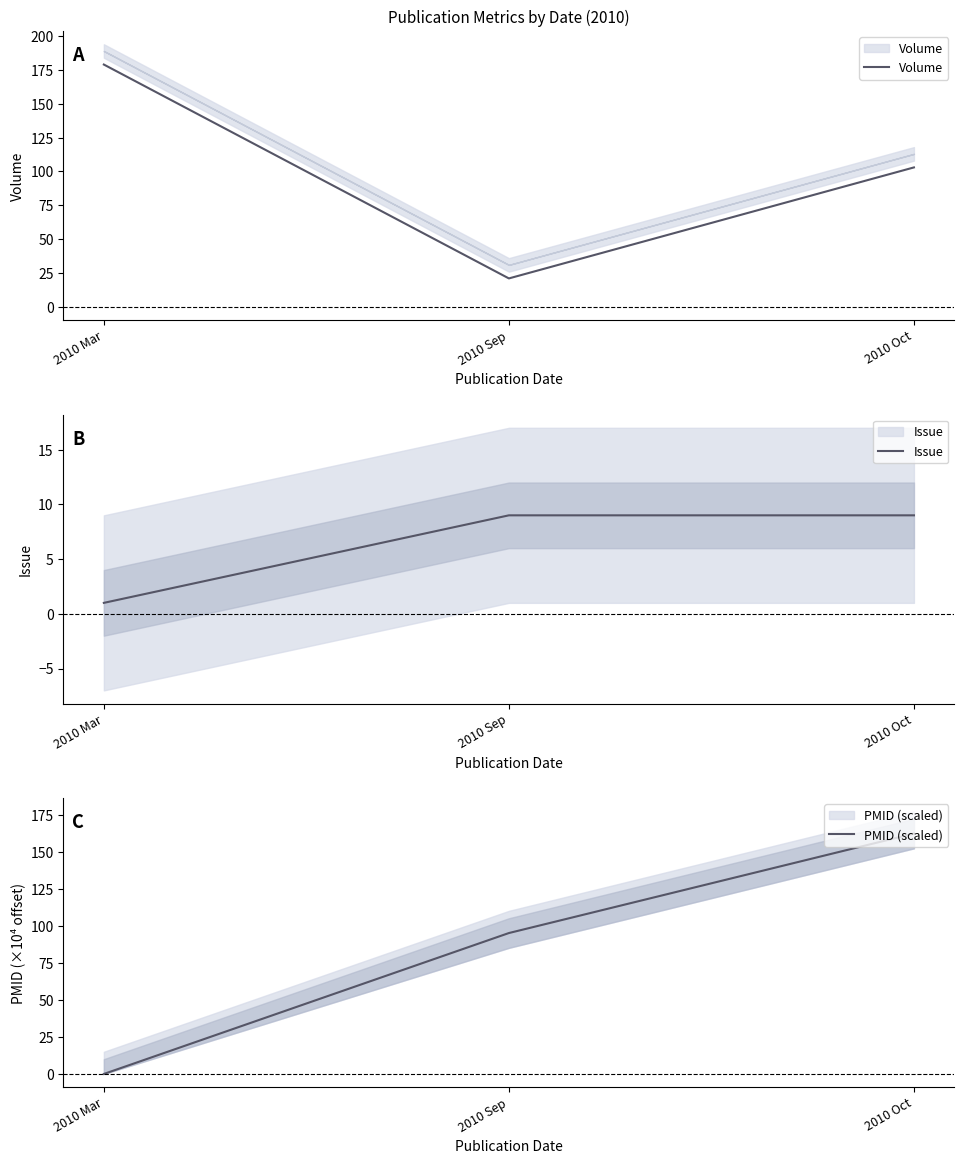

How many values in the Issue series are below 9?

1